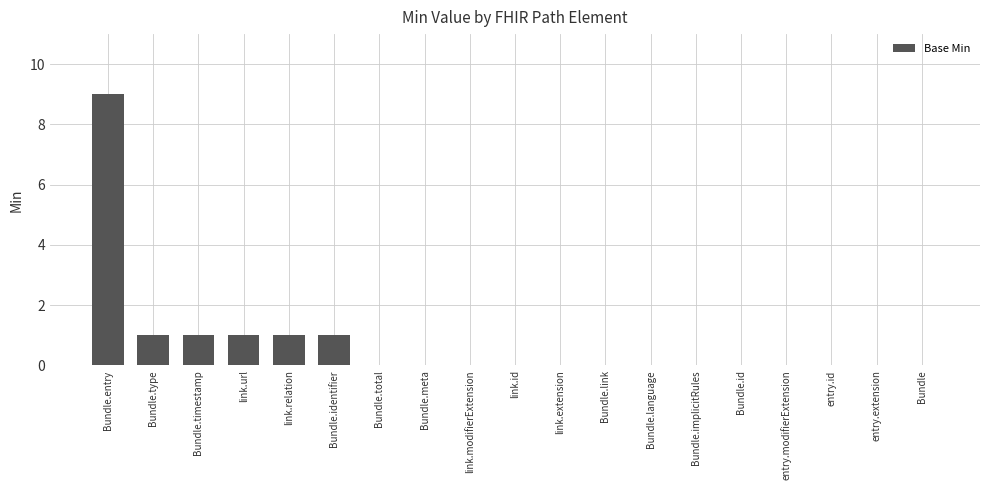

Are the bars horizontal?

No